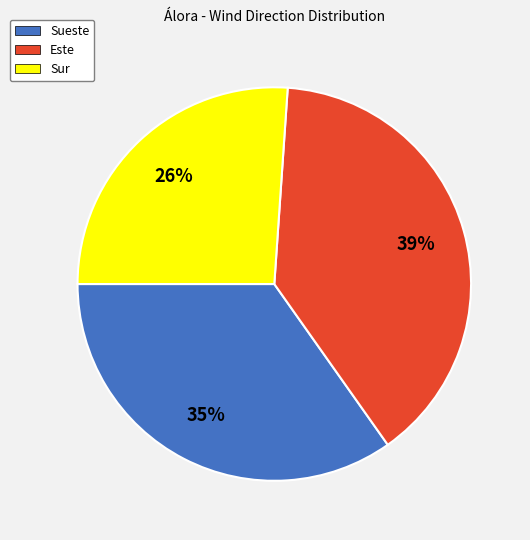

Combined, do Sueste and Sur account for over 50%?

Yes